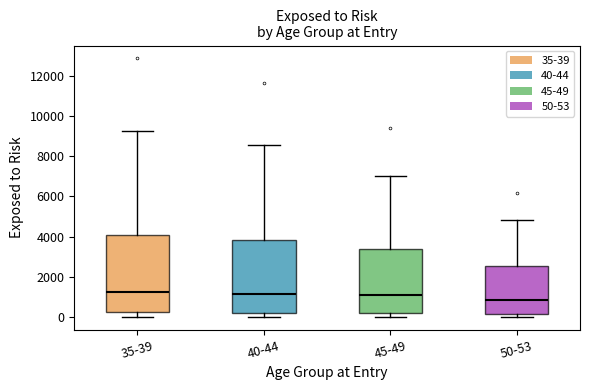

Comparing the boxes themselves (not the whiskers), which one is the tallest?

35-39